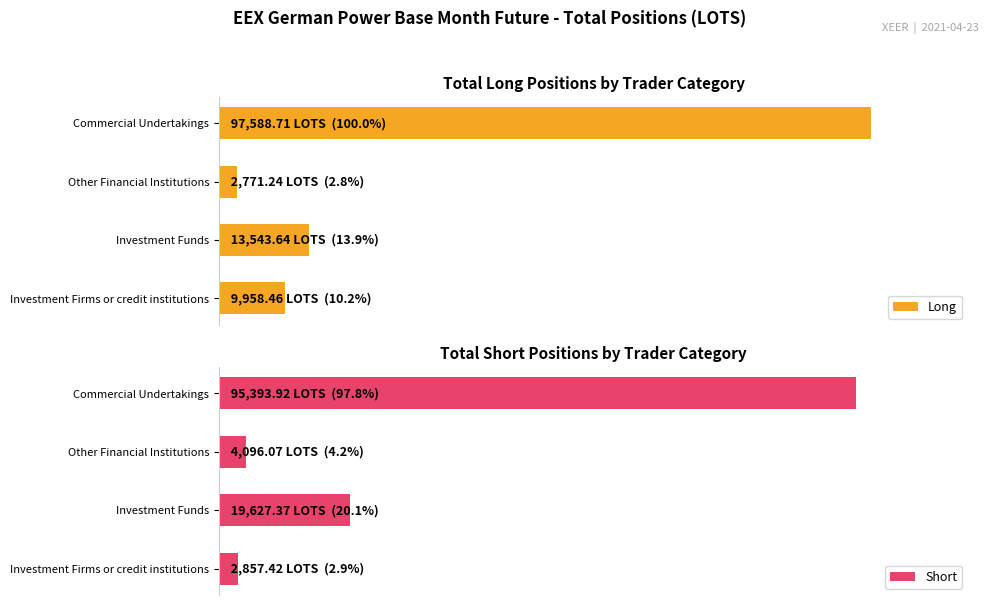

What is the value of the Long bar at the 4th from the left?

97588.7